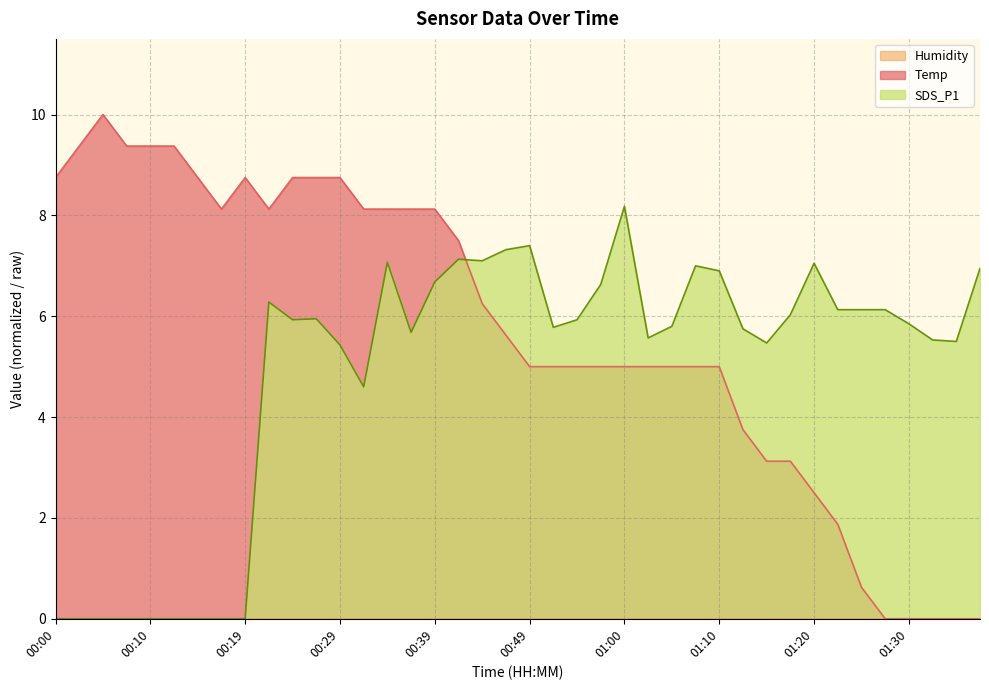

At which category does Temp reach its first local peak?

00:05